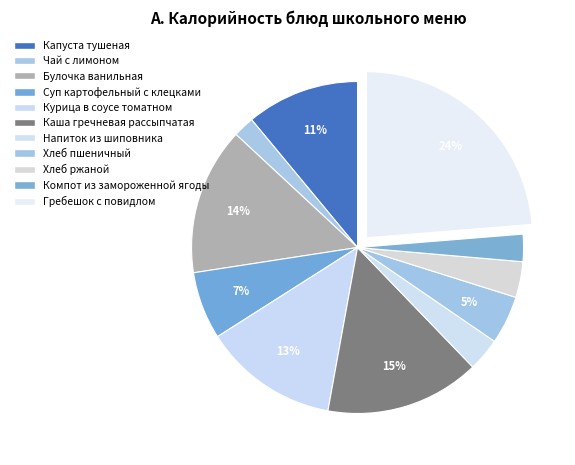

How many segments does this pie chart have?

11